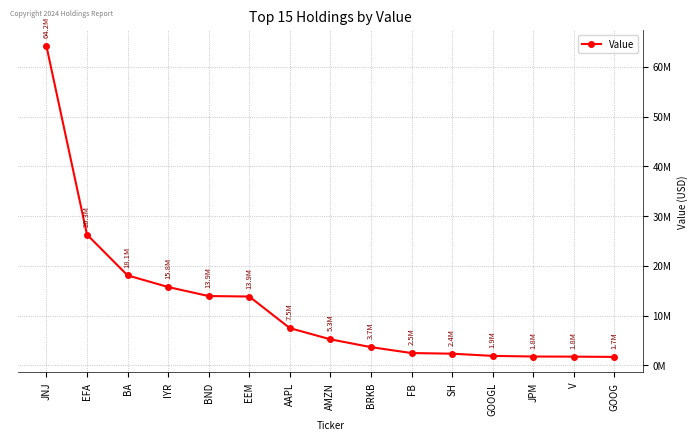

List the labels in order of value, largest first.

JNJ, EFA, BA, IYR, BND, EEM, AAPL, AMZN, BRKB, FB, SH, GOOGL, JPM, V, GOOG